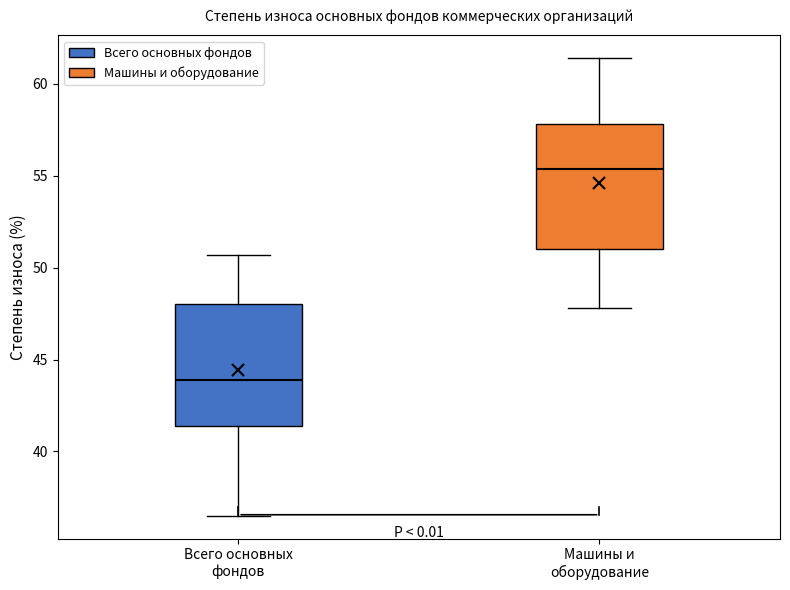

Reading left to right, transcribe this box plot: for each box, give where its median line is, the range the box spans, and where its two whiskers end, as read against the y-axis. The values are not printed on the chart, so give them approximately, as read against the axis.

Всего основных фондов: median 44.0, box 41.5 to 48.0, whiskers 36.5 to 50.5
Машины и оборудование: median 55.5, box 51.0 to 58.0, whiskers 48.0 to 61.5